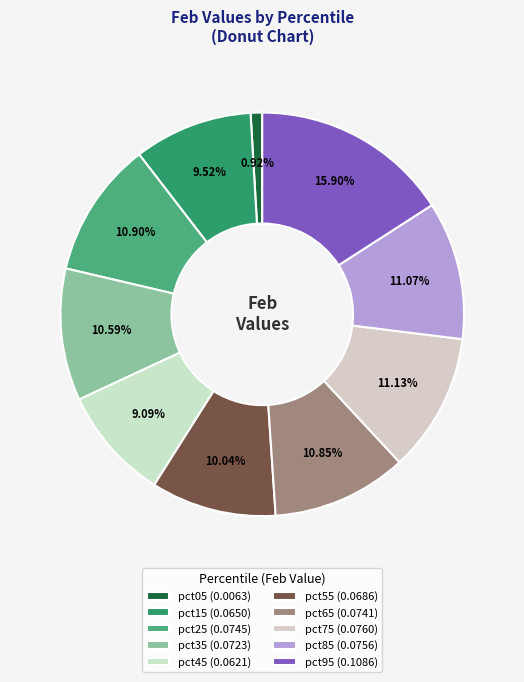

To the nearest percent, what portion does pct45 represent?

9%